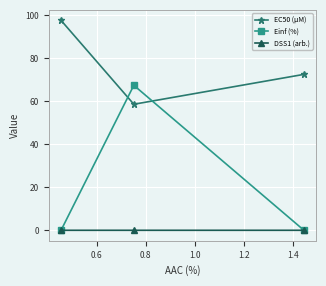

Rank the series by their average value, from highest to lowest.

EC50 (µM), Einf (%), DSS1 (arb.)